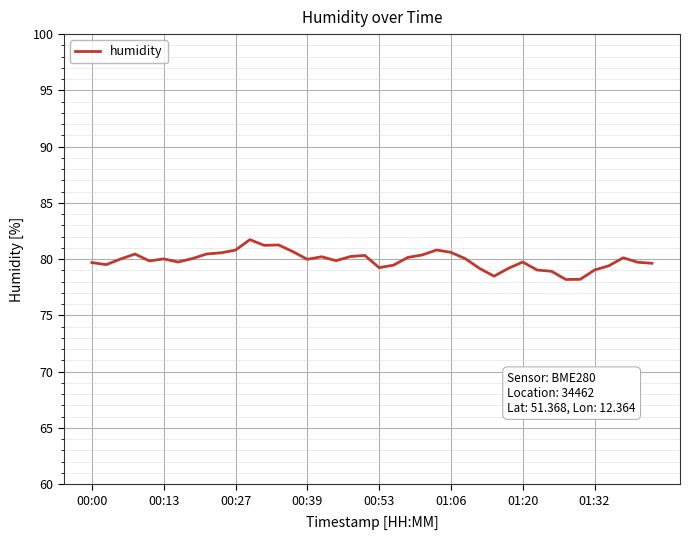

What is the smallest value displayed?

78.2